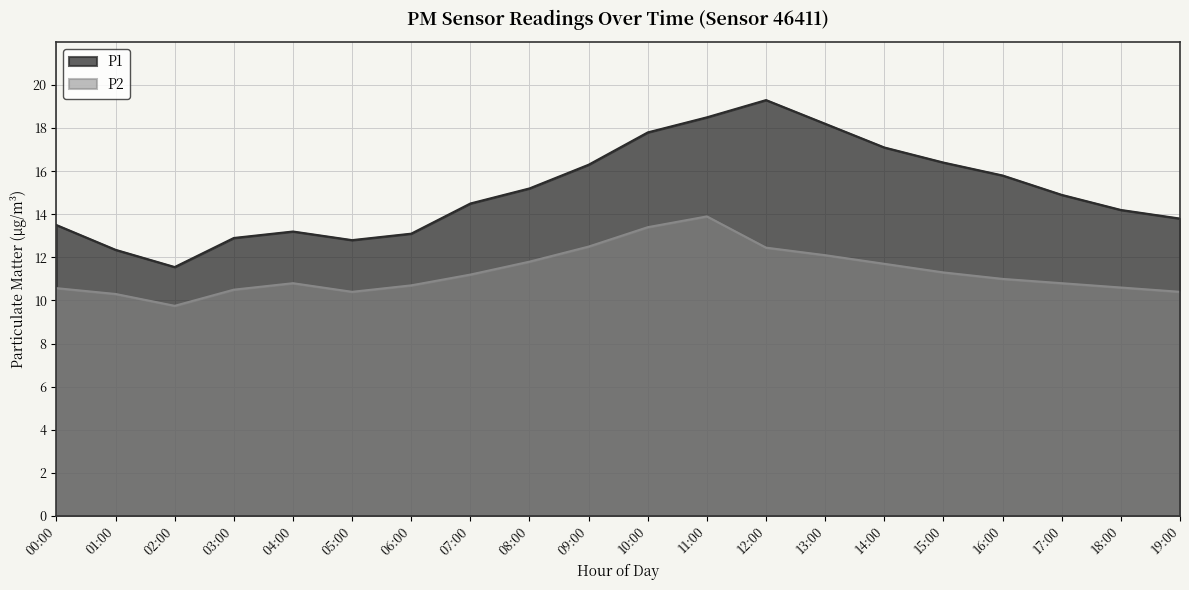

How many lines are shown in the chart?

2